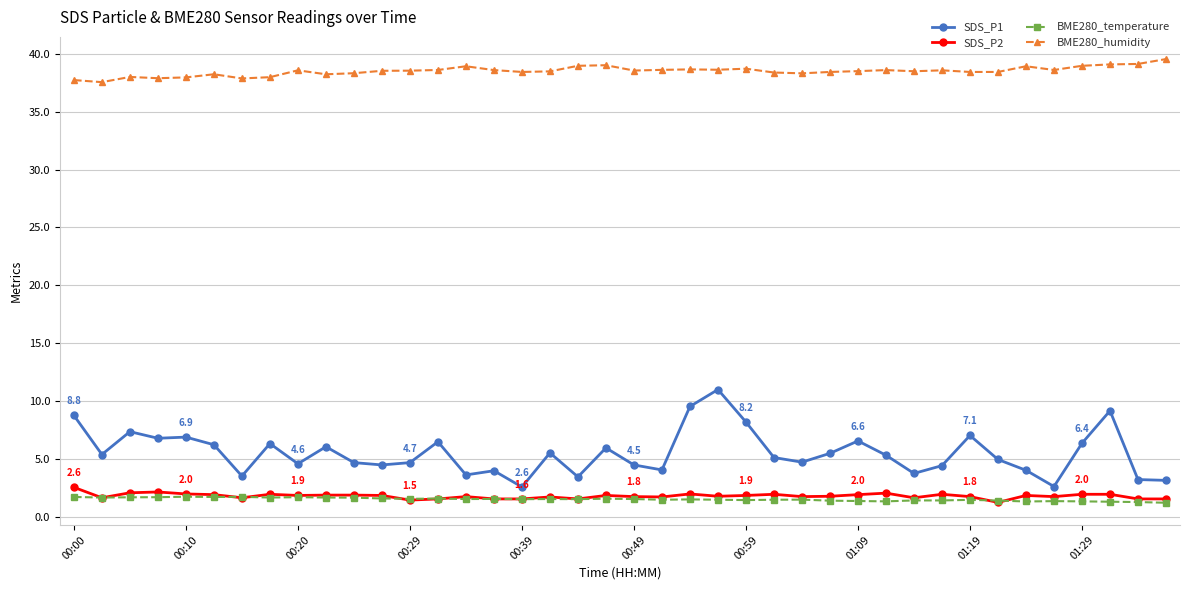

Which series has the widest spread of values?

SDS_P1